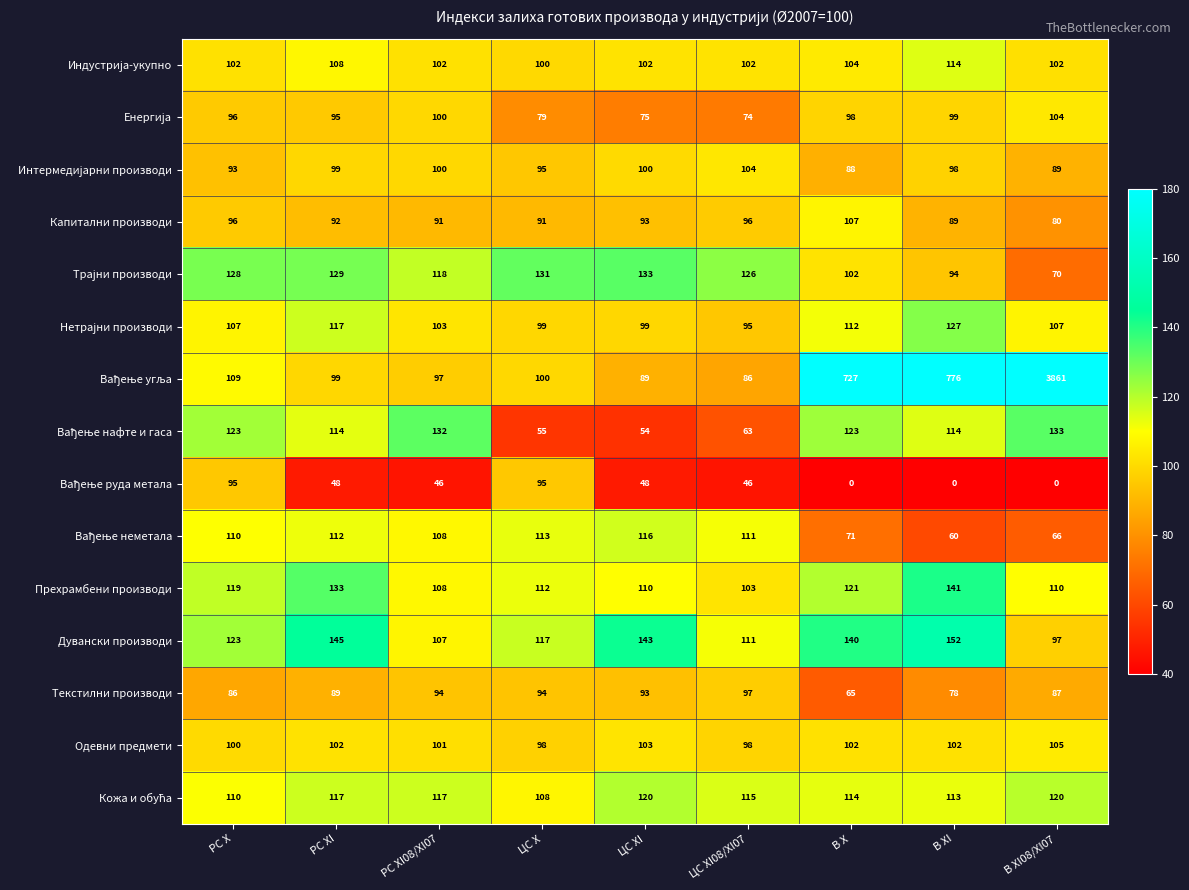

What is the spread (max minus min) of values at ЦС X?

76